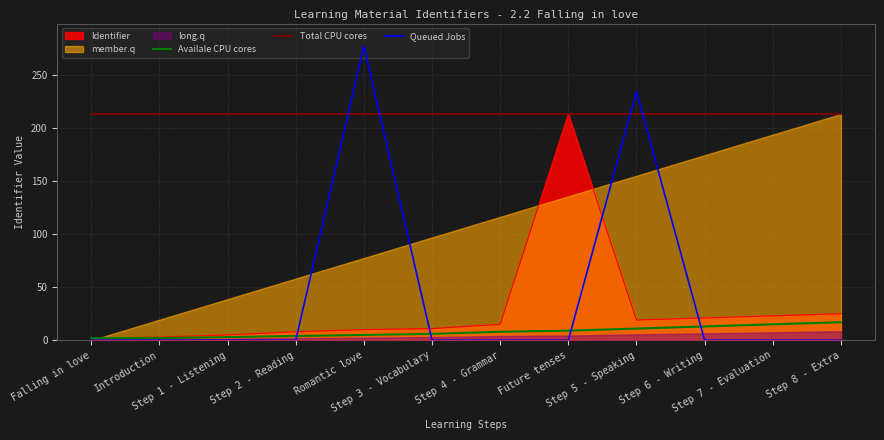

Does the chart display data point markers on the line(s)?

No